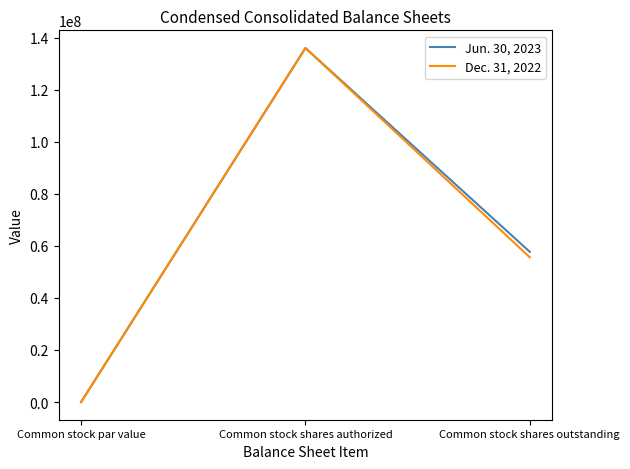

Does the chart have visible grid lines?

No